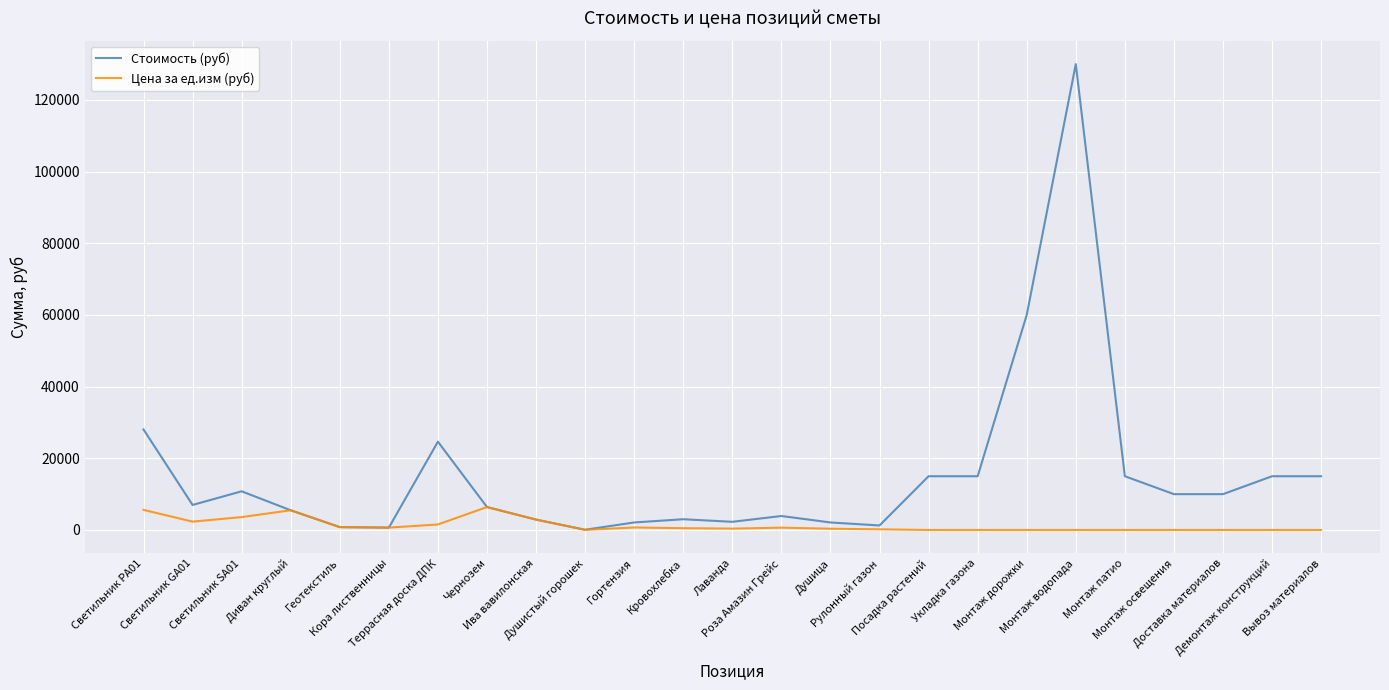

Which series has the widest spread of values?

Стоимость (руб)